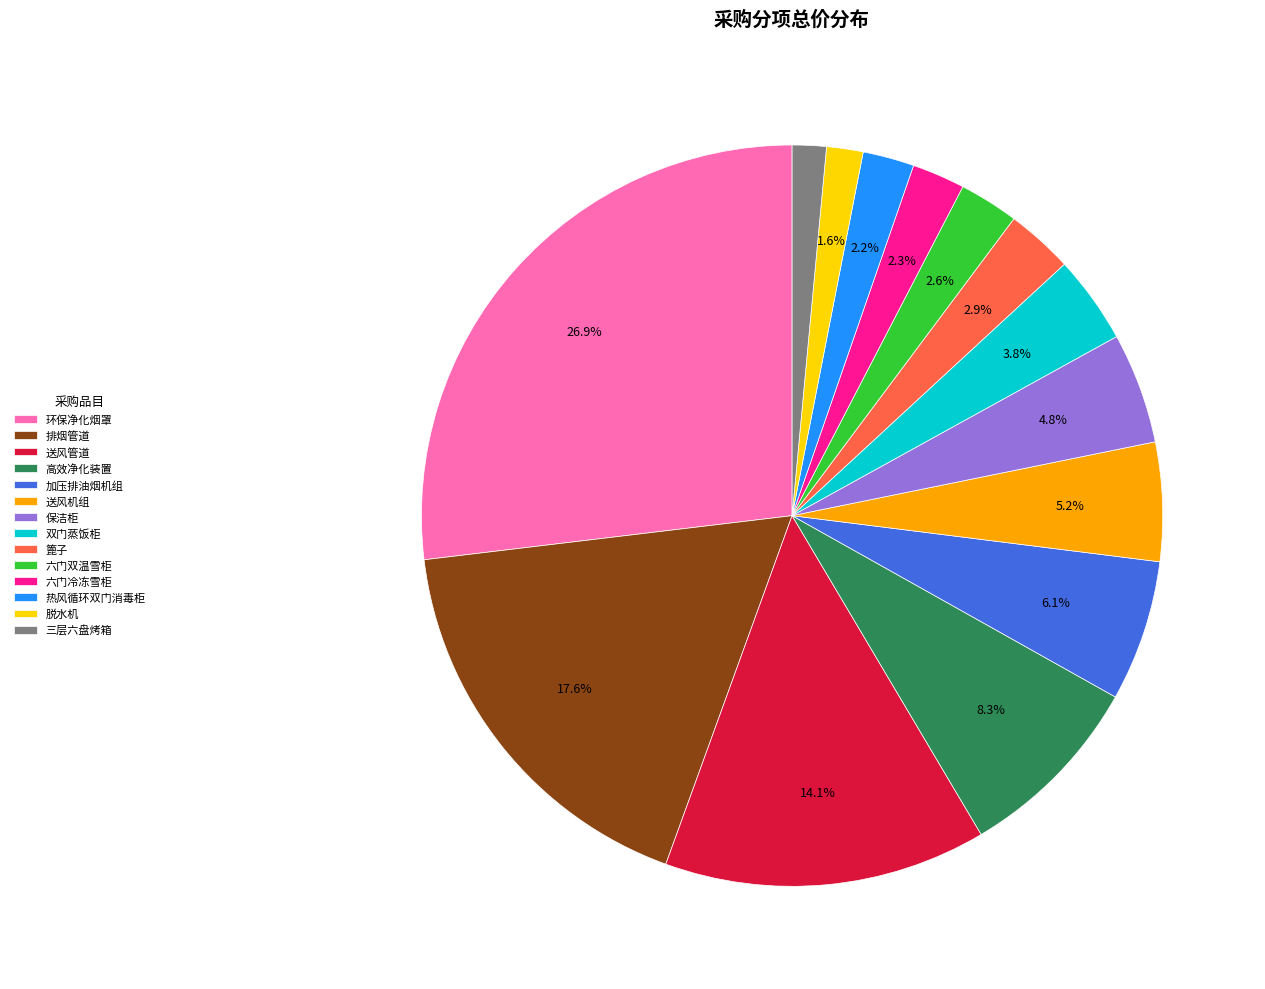

How many segments does this pie chart have?

14